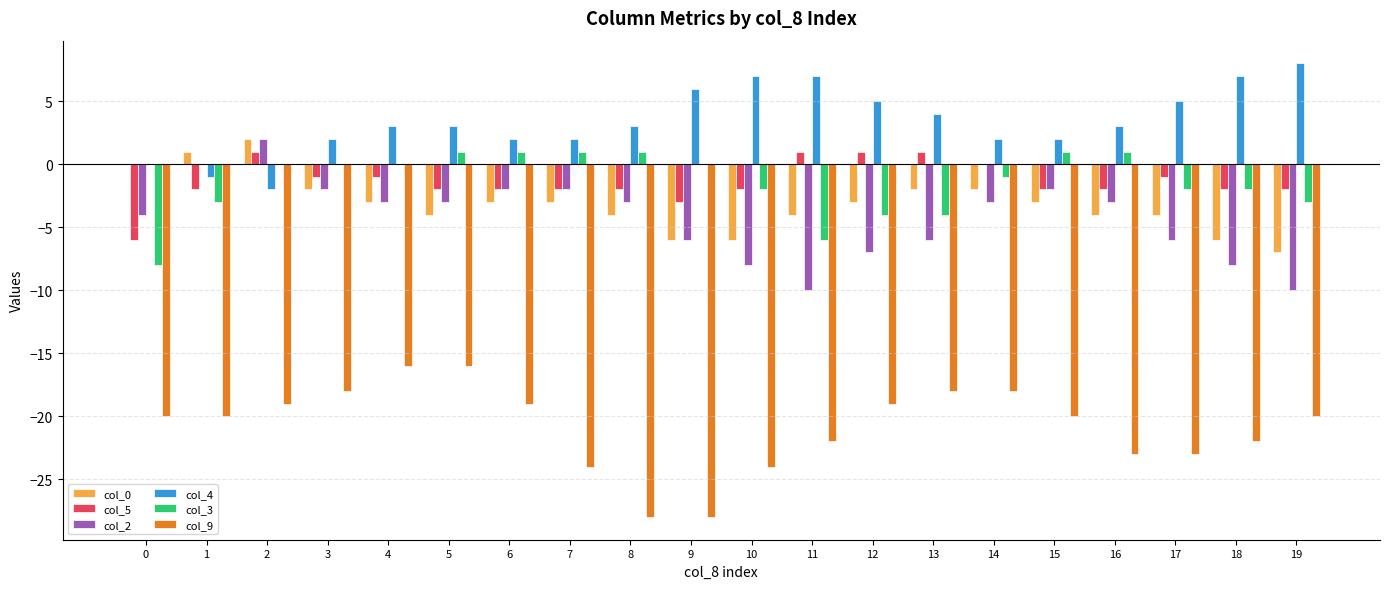

Which label corresponds to the largest value in the chart?

19